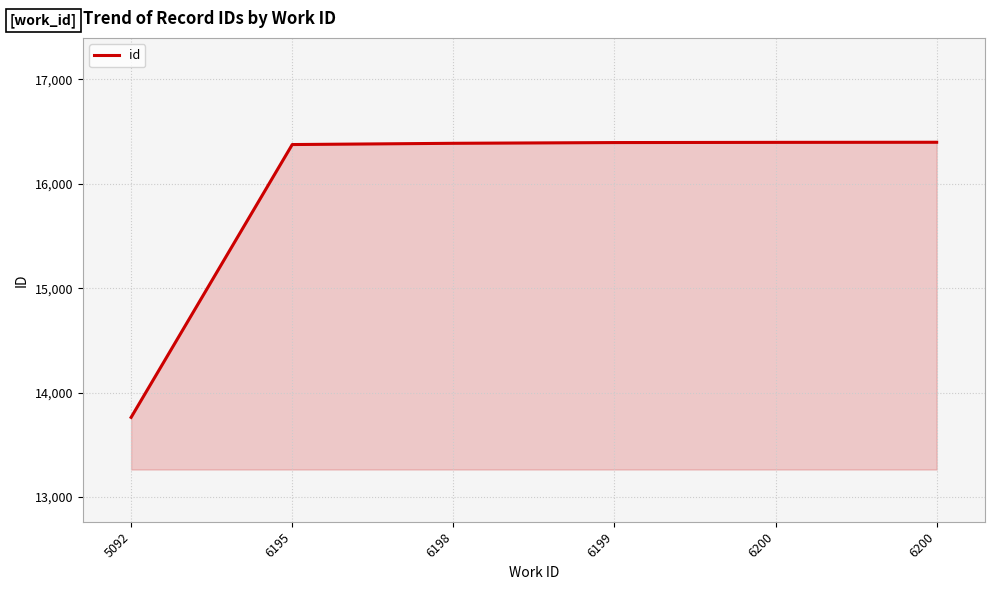

True or false: the data shows 16398 at 6200.

True